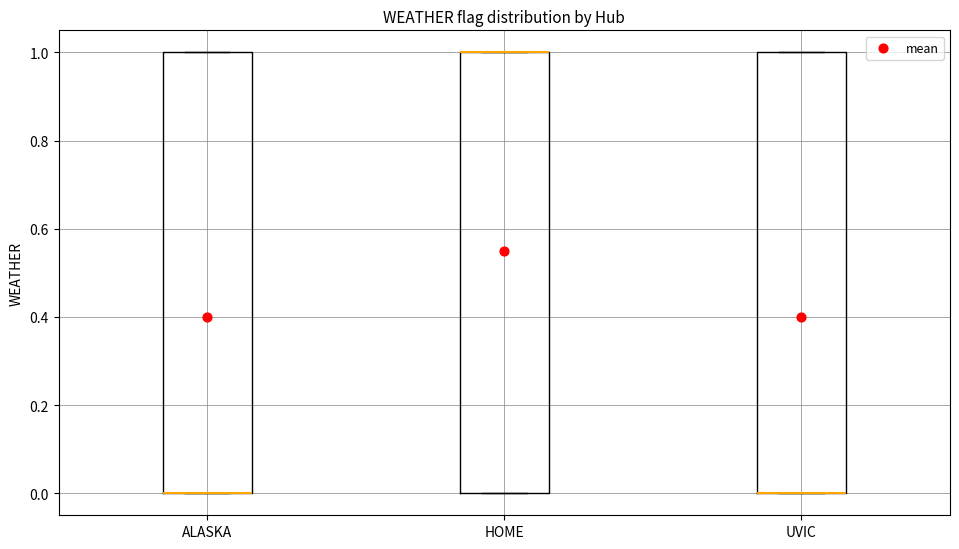

Reading left to right, transcribe this box plot: for each box, give where its median line is, the range the box spans, and where its two whiskers end, as read against the y-axis. The values are not printed on the chart, so give them approximately, as read against the axis.

ALASKA: median 0 (drawn on the box's lower edge), box 0 to 1, whiskers 0 to 1
HOME: median 1 (drawn on the box's upper edge), box 0 to 1, whiskers 0 to 1
UVIC: median 0 (drawn on the box's lower edge), box 0 to 1, whiskers 0 to 1